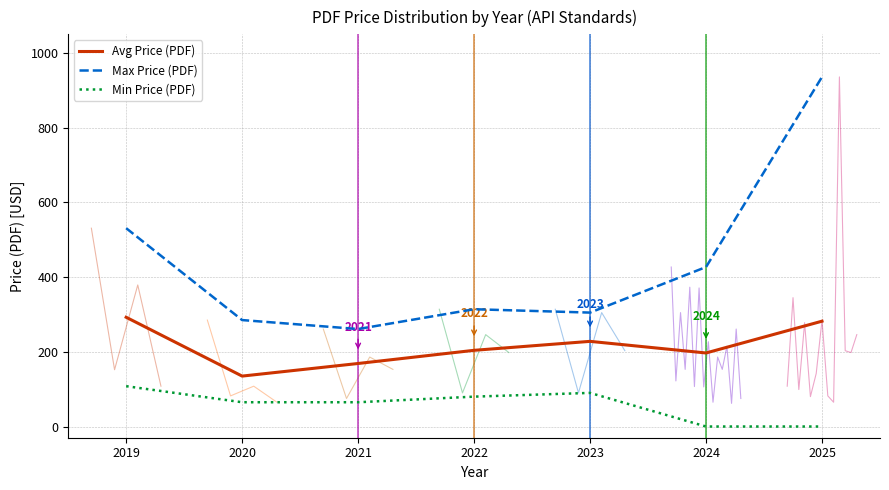

Where is the first local maximum for Max Price (PDF)?

2022